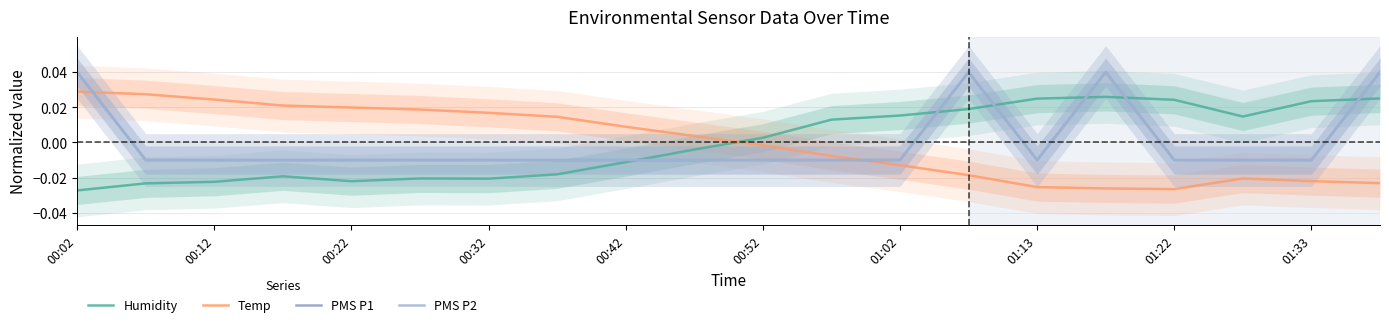

Which series ends up on top after the final intersection of Temp and Humidity?

Humidity